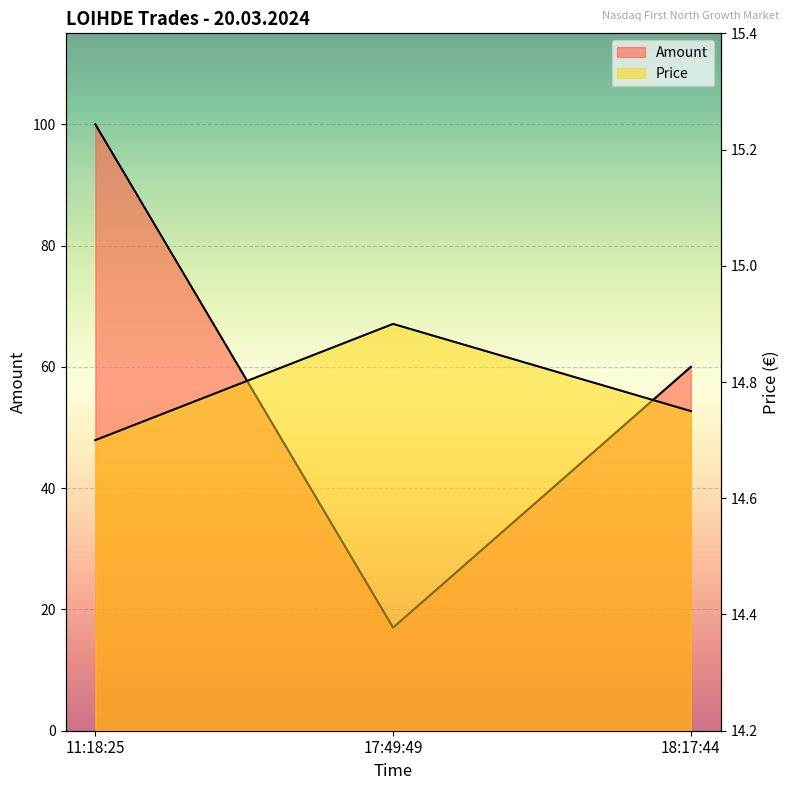

How many lines are shown in the chart?

2